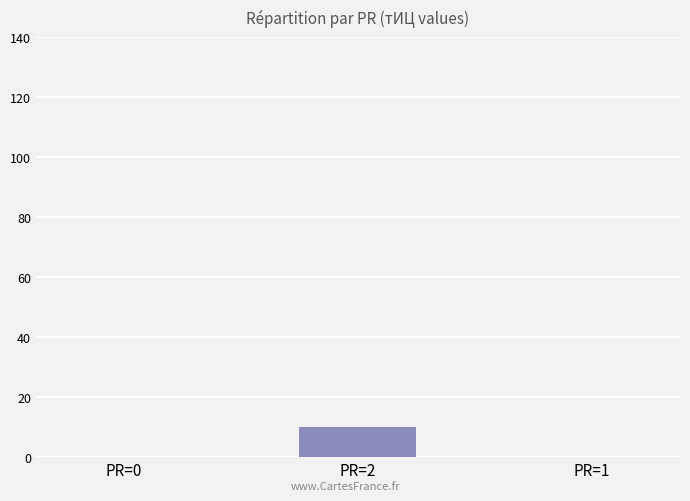

Reading left to right, what are all the values shown in this chart?

0	10	0